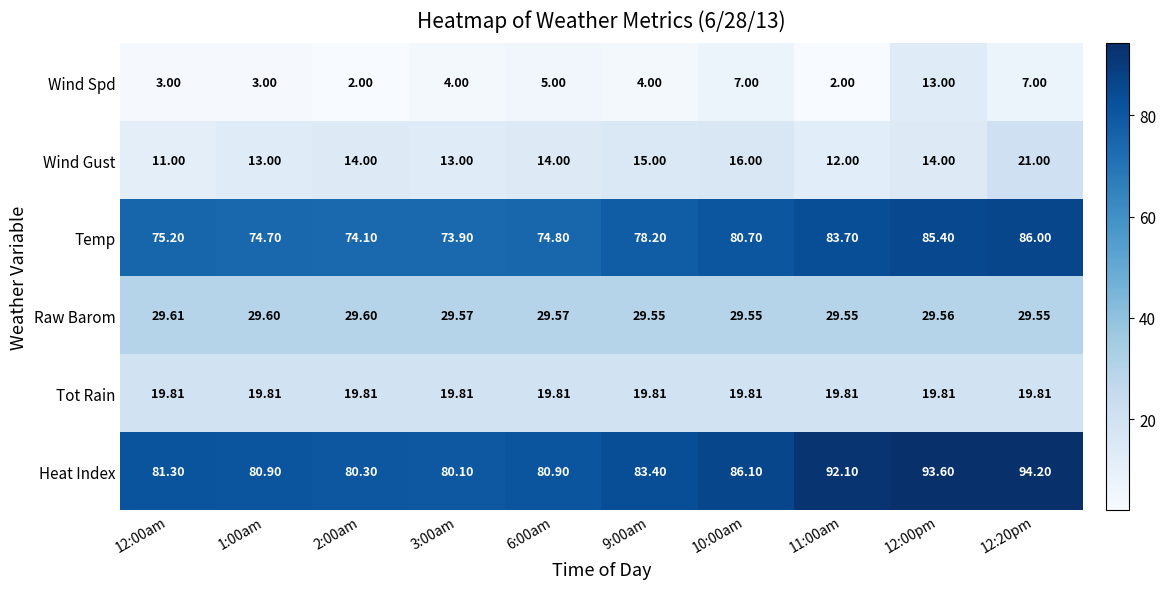

List the series in order of their peak value, lowest first.

Wind Spd, Tot Rain, Wind Gust, Raw Barom, Temp, Heat Index